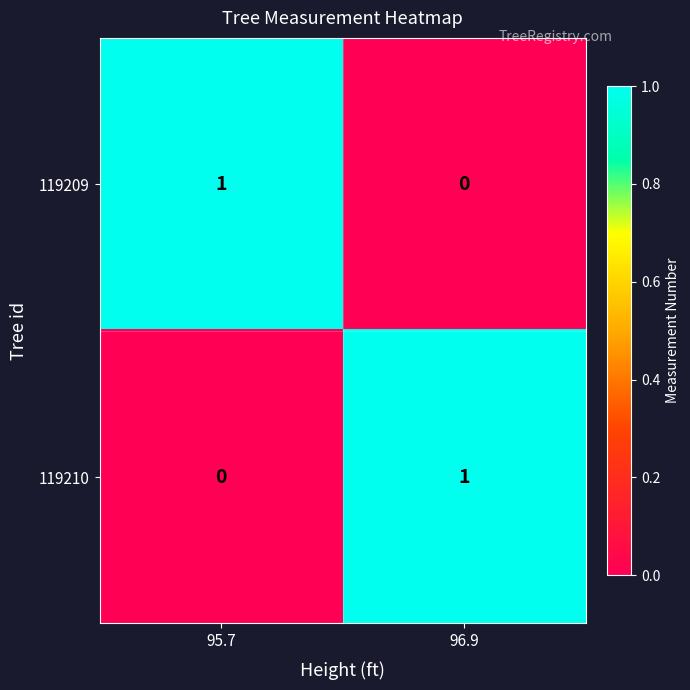

Rank the series at 96.9 from lowest to highest value.

119209, 119210